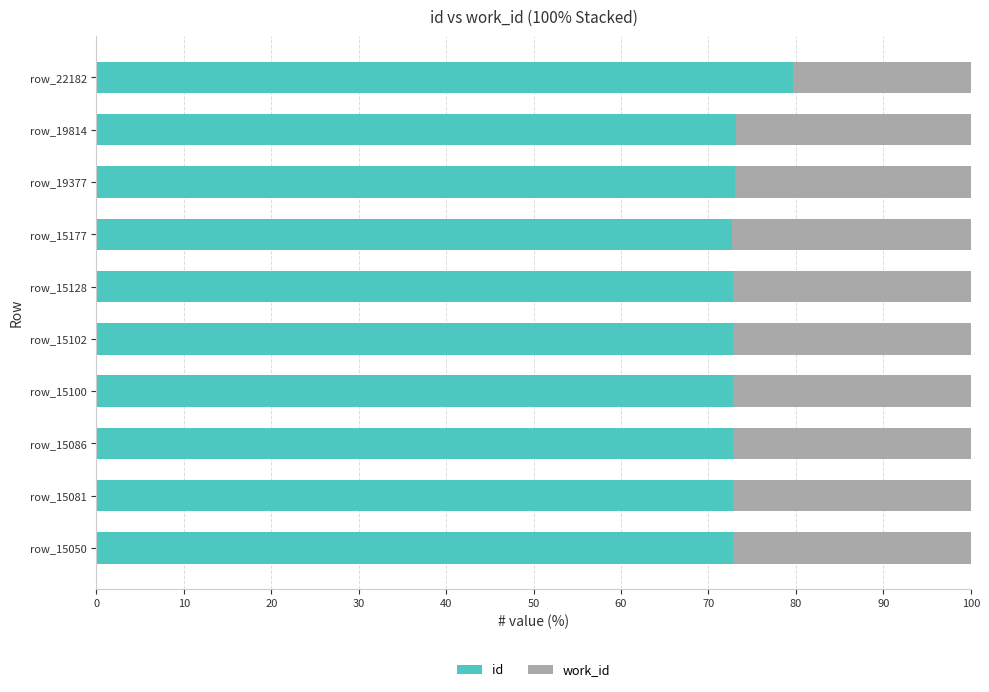

What is the average value of the id series?

73.5